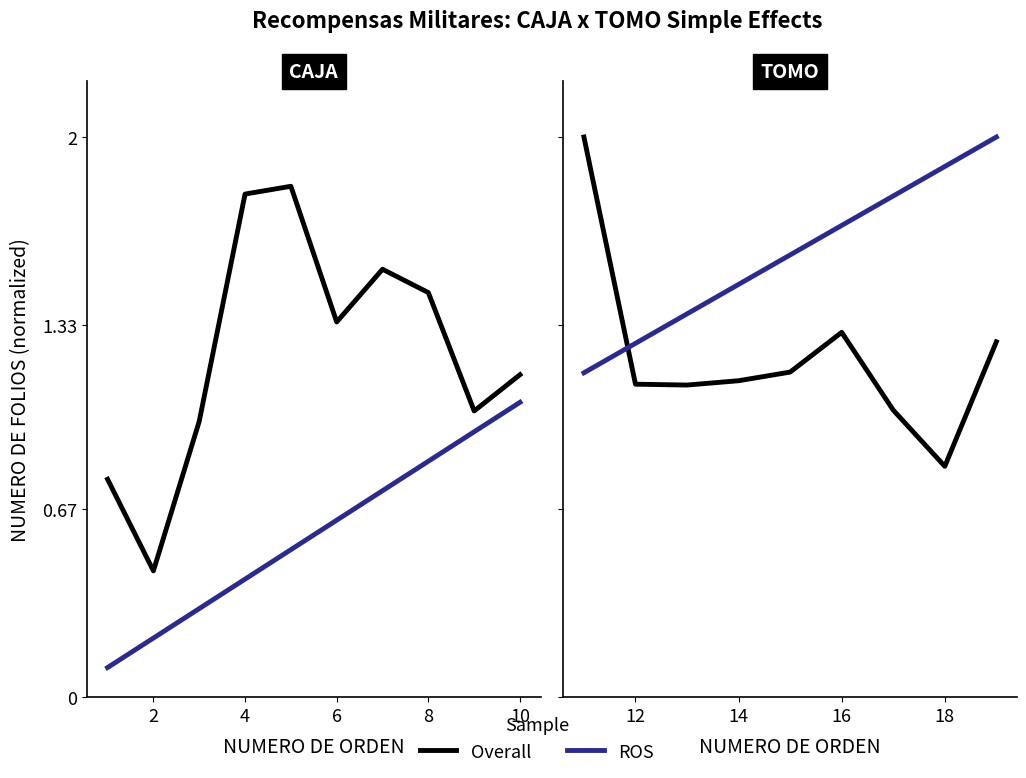

What are all the series names shown in the legend?

Overall, ROS